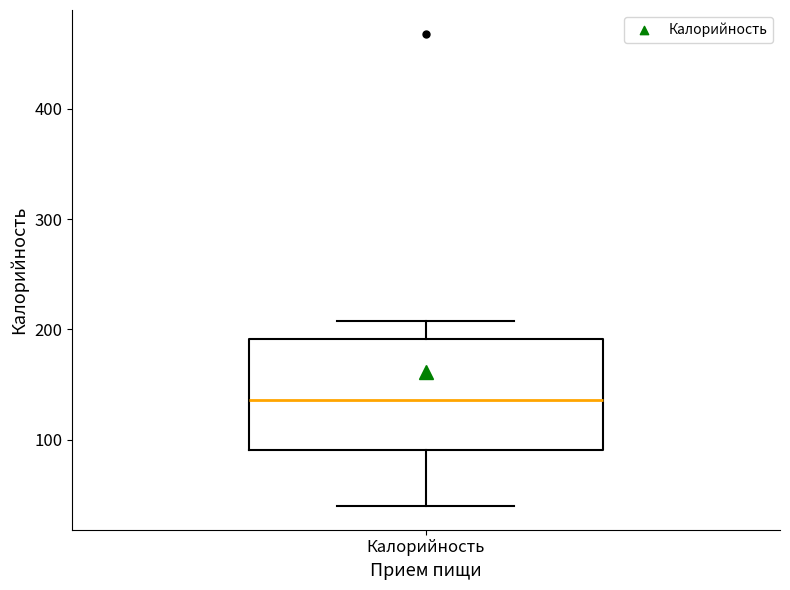

Where is the lower edge of the box for Калорийность on the y-axis? The values are not printed on the chart, so give them approximately, as read against the axis.

90